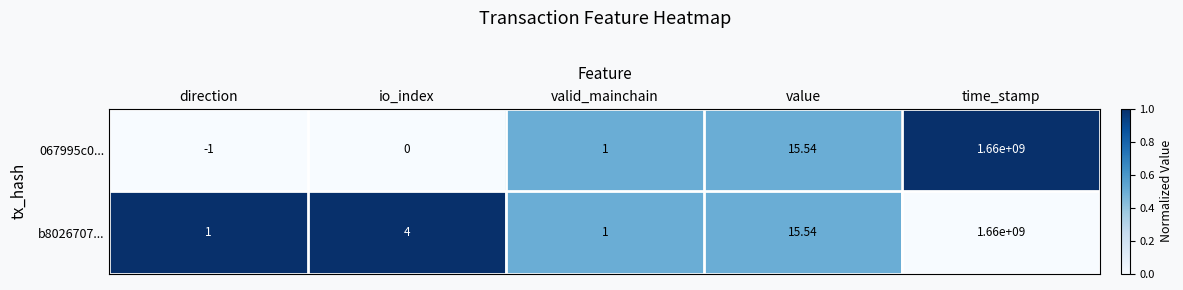

At which label does b8026707... reach its peak?

time_stamp